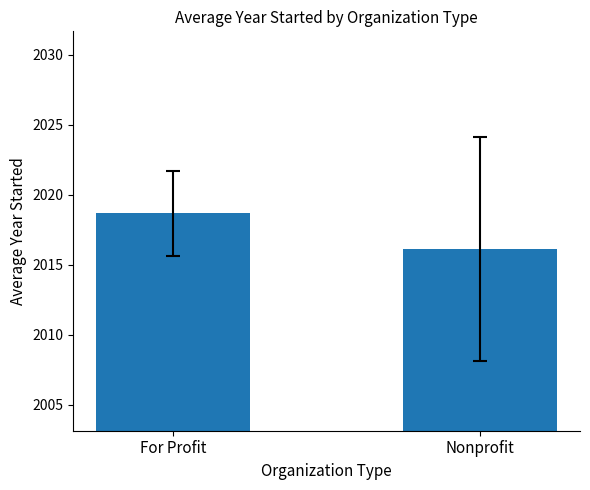

What is the change in value from For Profit to Nonprofit?

-2.5